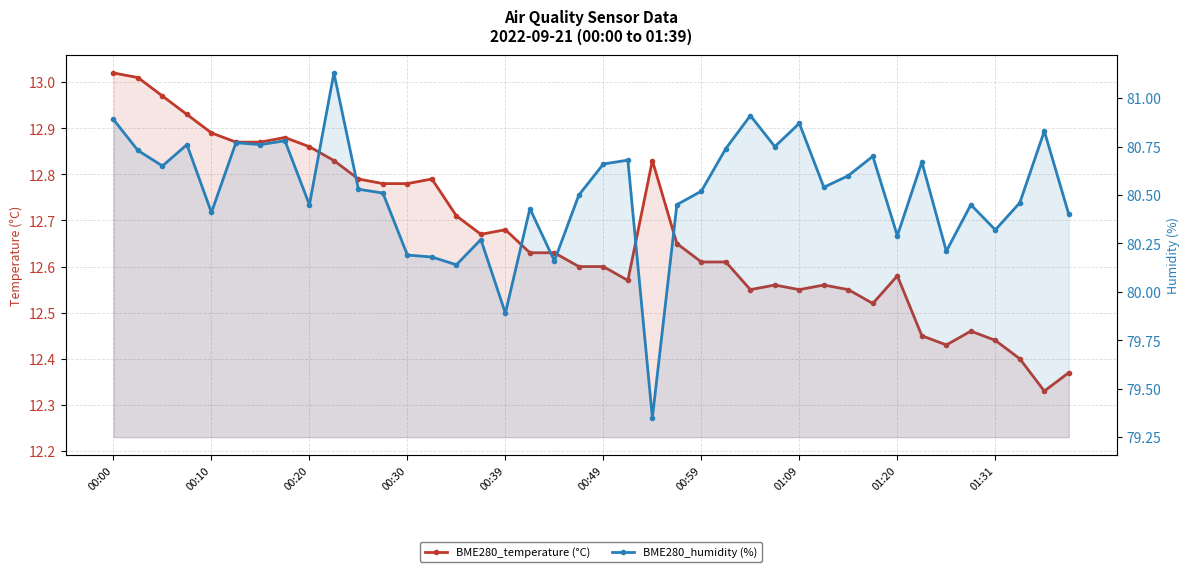

At how many categories does at least one series exceed 31?

40